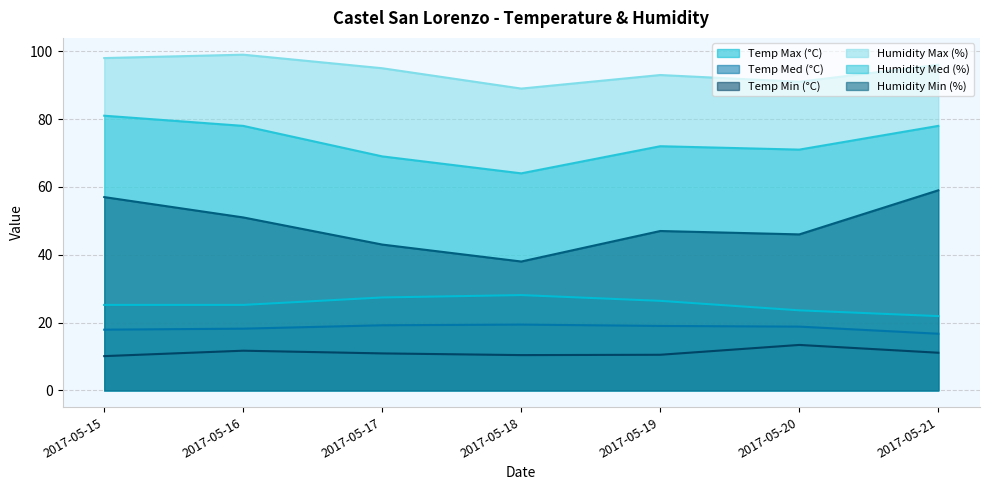

The value of Humidity Min (%) at 2017-05-19 is 47.0. True or false?

True